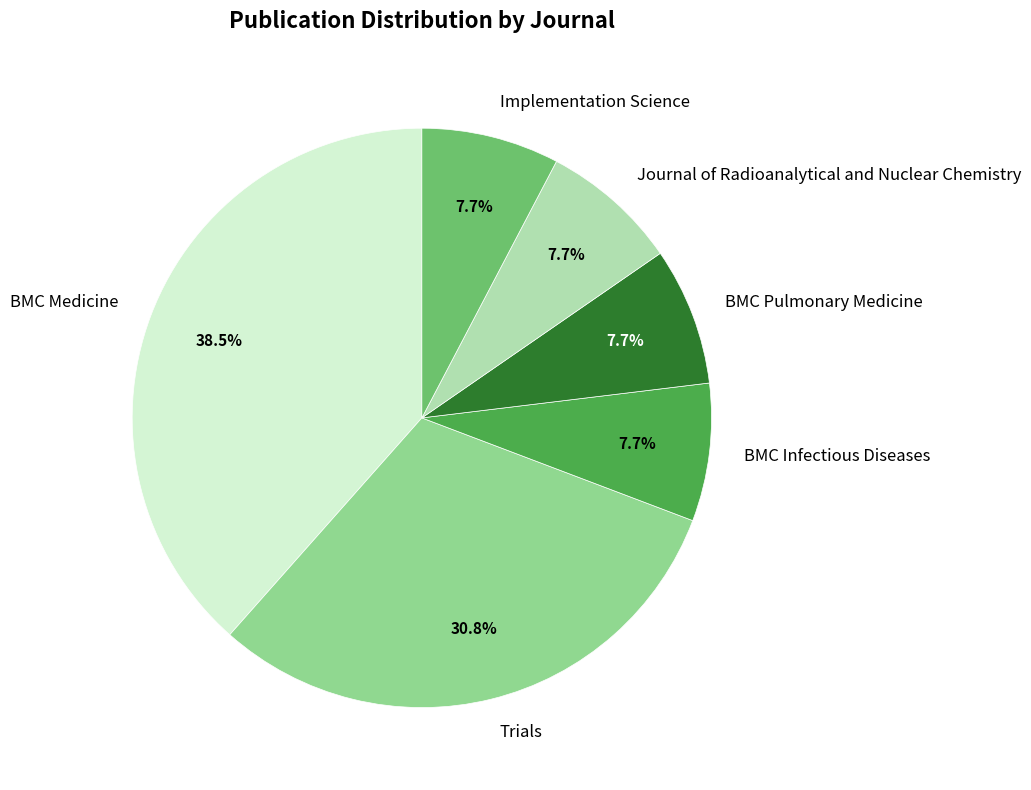

What percentage do Journal of Radioanalytical and Nuclear Chemistry and BMC Infectious Diseases together represent?

15.4%